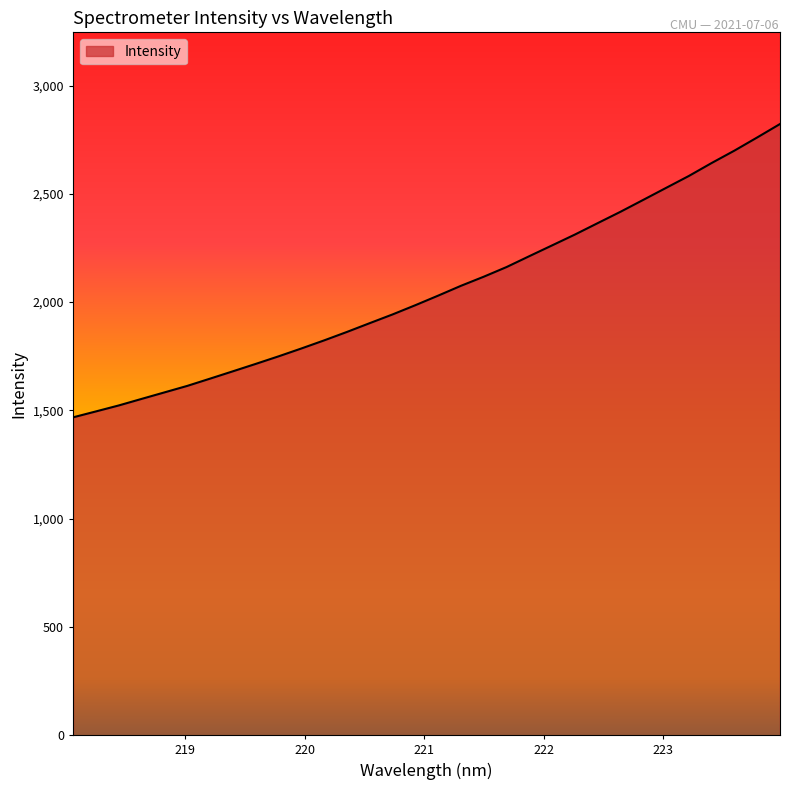

What is the difference between the maximum and minimum values?

1354.6